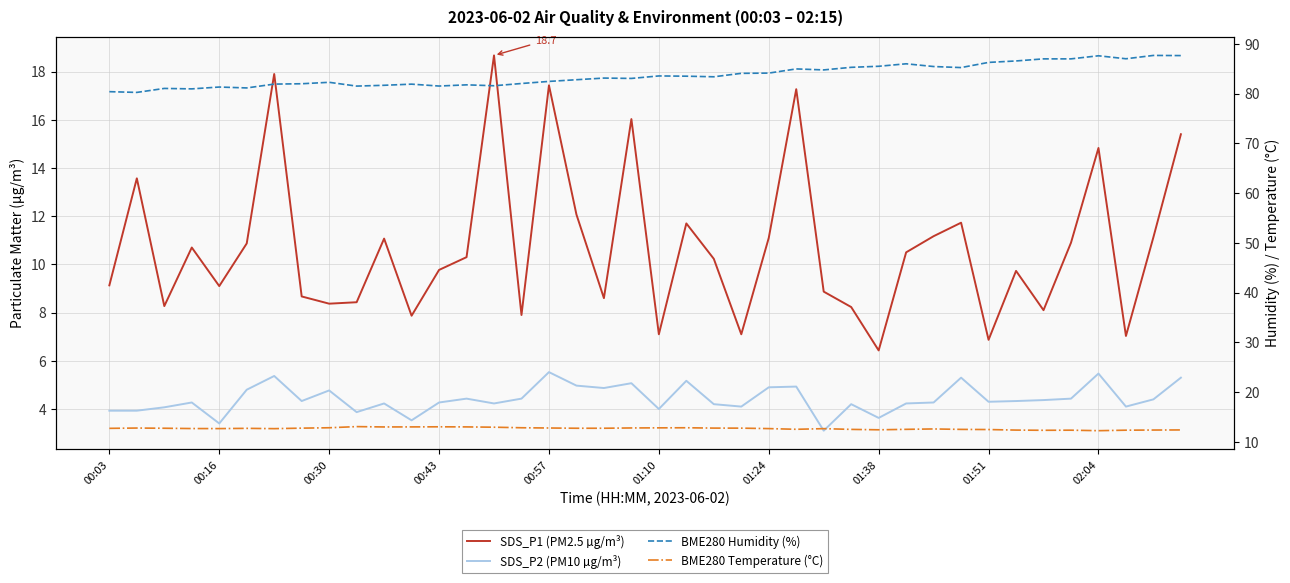

Rank the series at 25 from highest to lowest value.

BME280 Humidity (%), SDS_P1 (PM2.5 µg/m³), BME280 Temperature (°C), SDS_P2 (PM10 µg/m³)